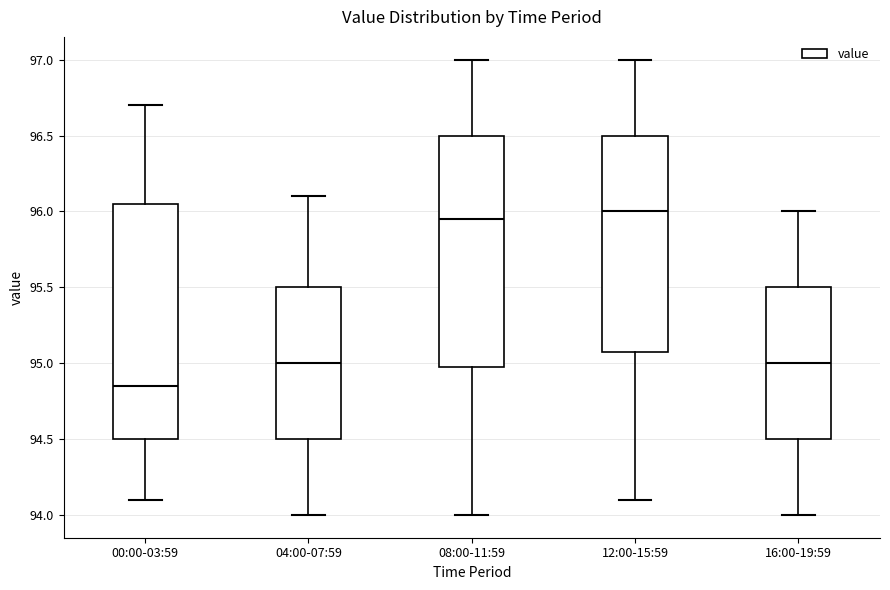

Reading left to right, read every box against the y-axis: the position of its median line, the range the box covers, and the ends of its whiskers. The values are not printed on the chart, so give them approximately, as read against the axis.

00:00-03:59: median 94.85, box 94.50 to 96.05, whiskers 94.10 to 96.70
04:00-07:59: median 95.00, box 94.50 to 95.50, whiskers 94.00 to 96.10
08:00-11:59: median 95.95, box 95.00 to 96.50, whiskers 94.00 to 97.00
12:00-15:59: median 96.00, box 95.10 to 96.50, whiskers 94.10 to 97.00
16:00-19:59: median 95.00, box 94.50 to 95.50, whiskers 94.00 to 96.00